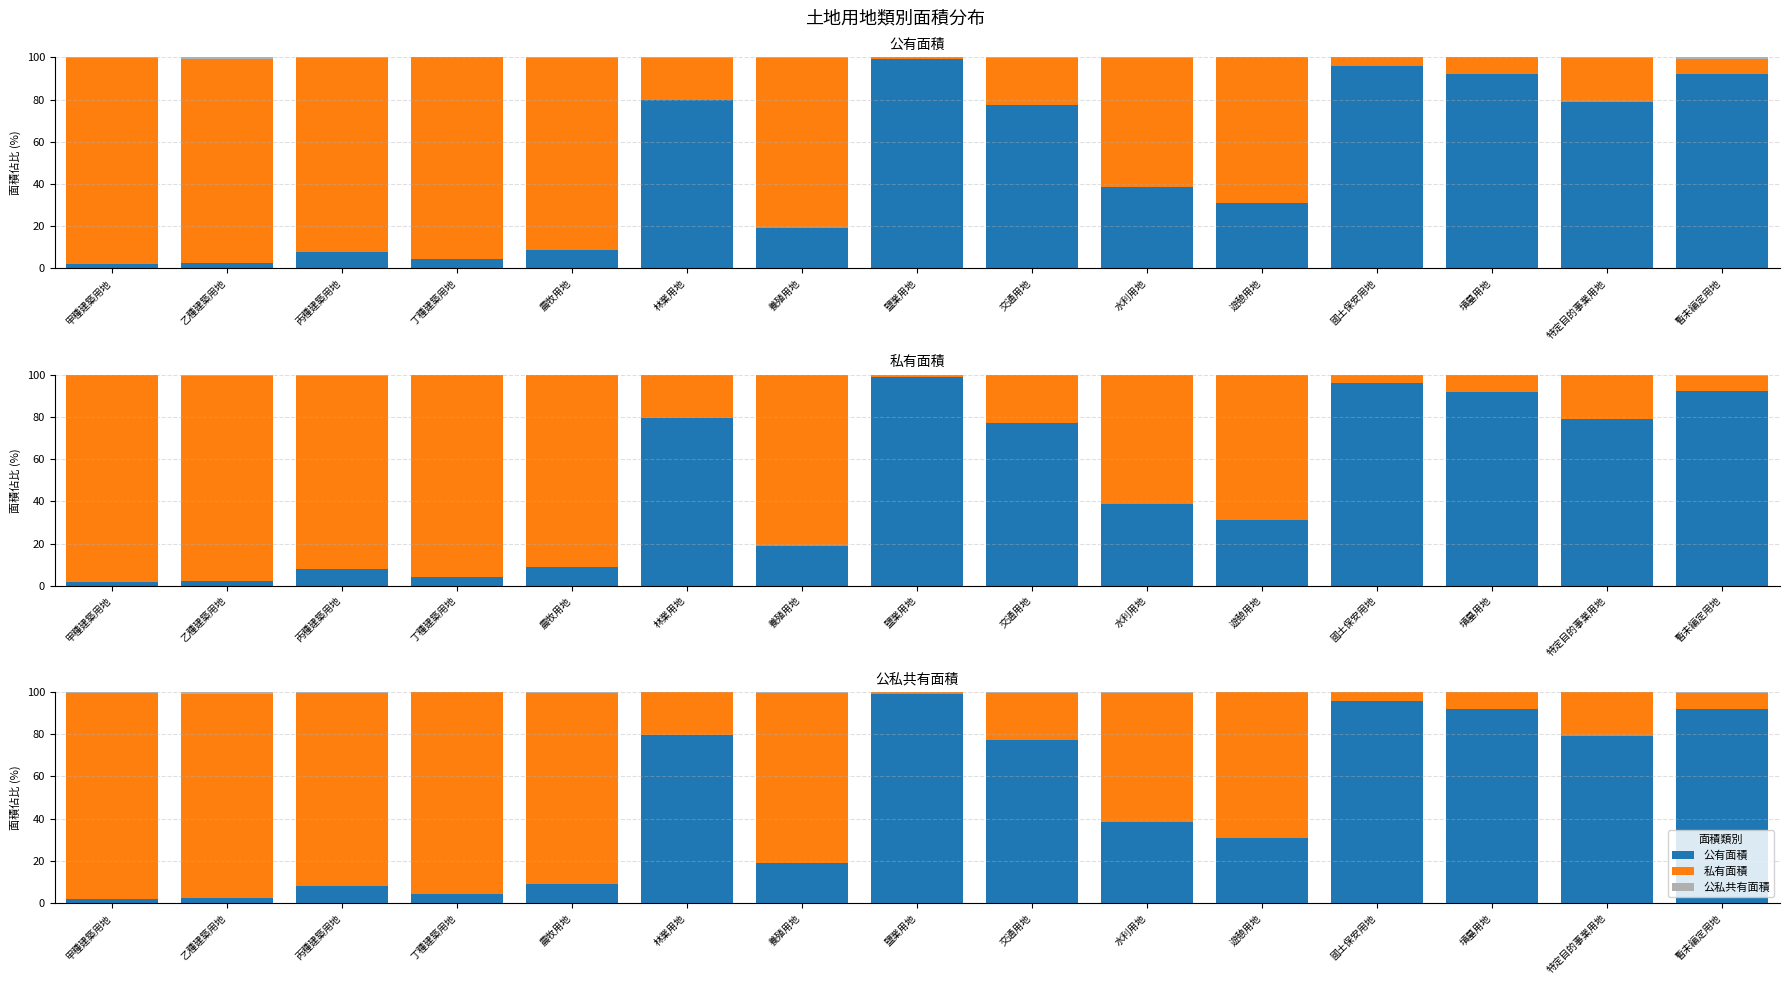

Which series has the widest spread of values?

公有面積